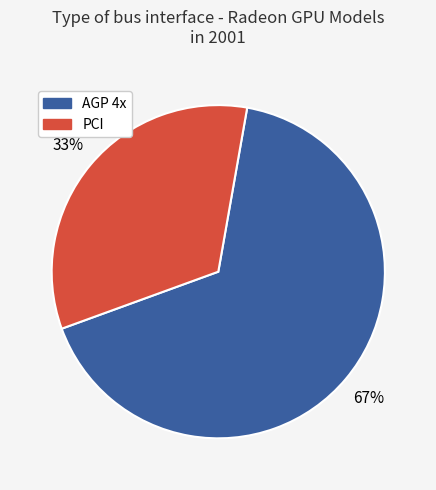

Which category accounts for the majority?

AGP 4x